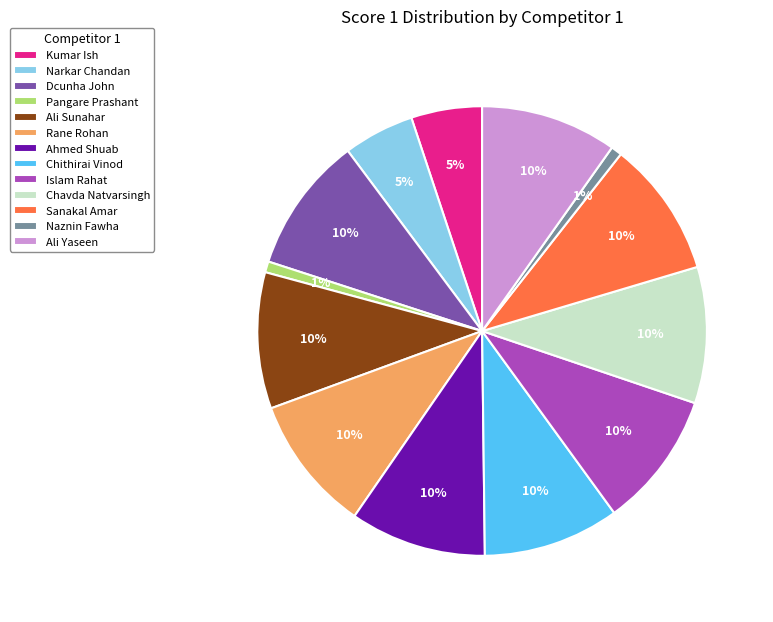

To the nearest percent, what is the average slice percentage?

8%